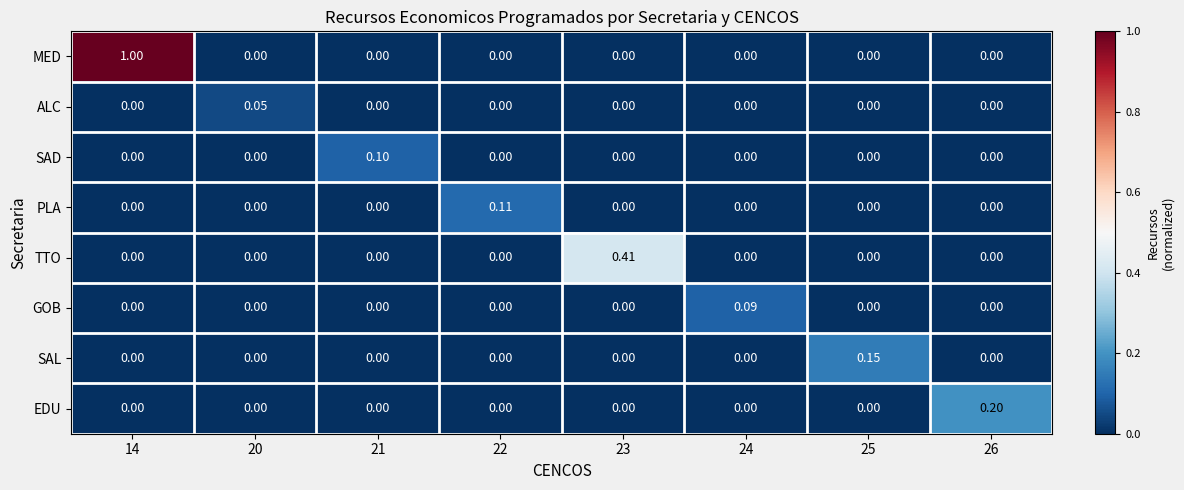

What is the difference between the highest and lowest values at 14?

1.0